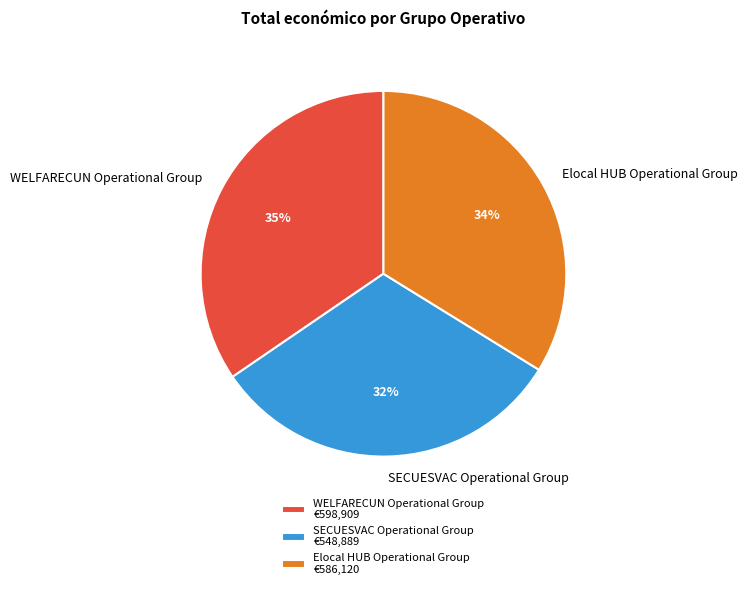

What is the smallest slice in the pie chart?

SECUESVAC Operational Group